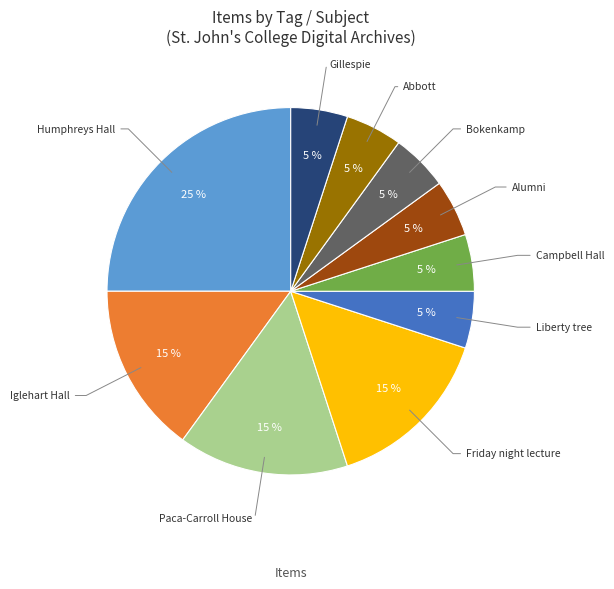

What percentage is the Liberty tree slice, to the nearest percent?

5%